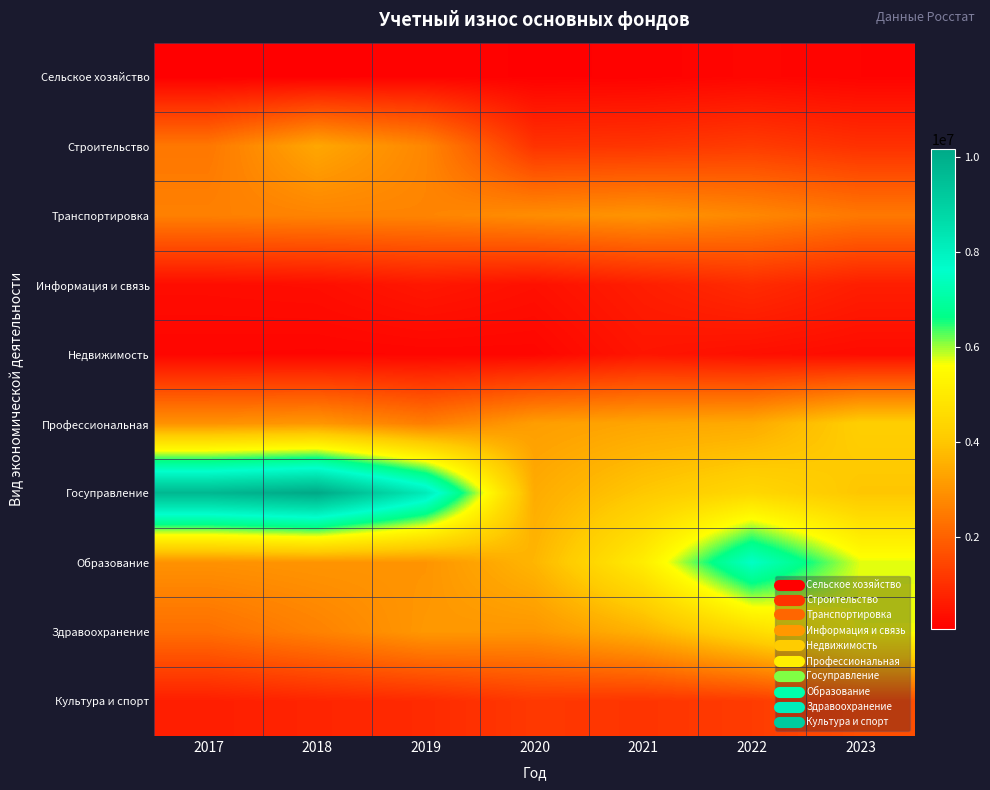

Reading left to right, list all the values displayed in this chart.

Сельское хозяйство: 2017=54280	2018=59613	2019=125327	2020=83661	2021=102655	2022=187525	2023=133132
Строительство: 2017=2433252	2018=3374172	2019=2721019	2020=1065783	2021=1114315	2022=1249742	2023=1020801
Транспортировка: 2017=2609143	2018=2667483	2019=2689657	2020=2855776	2021=2999225	2022=2756179	2023=2451719
Информация и связь: 2017=313263	2018=342022	2019=526319	2020=379639	2021=654115	2022=921211	2023=657358
Недвижимость: 2017=172308	2018=158388	2019=177894	2020=183847	2021=481586	2022=373709	2023=293195
Профессиональная: 2017=2952046	2018=3063497	2019=2546395	2020=3186930	2021=3348087	2022=3432567	2023=4199584
Госуправление: 2017=9724746	2018=10167694	2019=8225602	2020=3460551	2021=4036453	2022=4454688	2023=3985146
Образование: 2017=2941999	2018=3009392	2019=3006412	2020=3661562	2021=5089807	2022=7528429	2023=5724908
Здравоохранение: 2017=2261272	2018=2633404	2019=3075076	2020=3029708	2021=3586234	2022=4548605	2023=5655006
Культура и спорт: 2017=654202	2018=790141	2019=897479	2020=1182462	2021=1103070	2022=1236943	2023=1615803